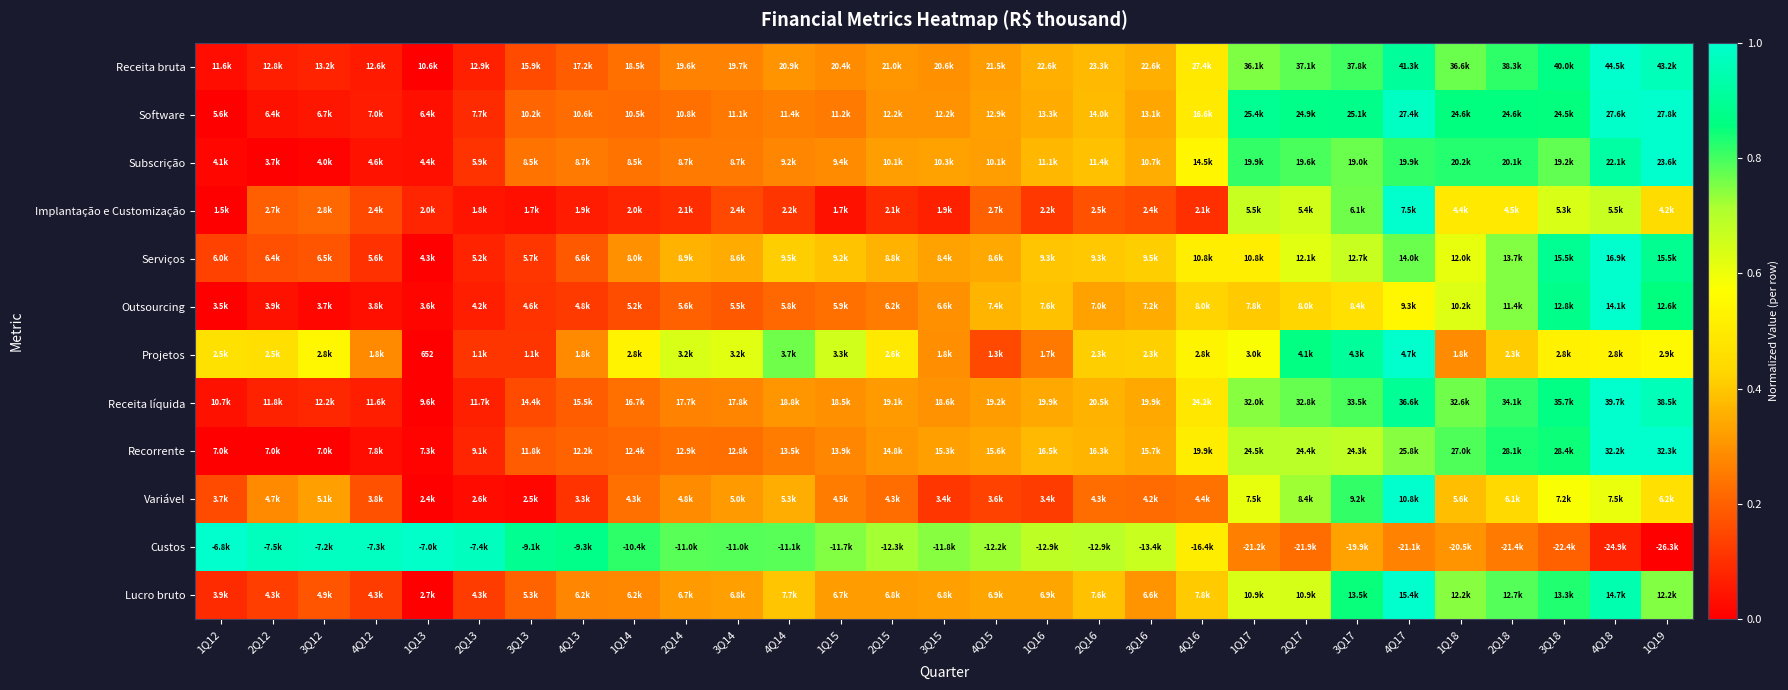

Rank the series at 2Q15 from lowest to highest value.

Implantação e Customização, Variável, Outsourcing, Software, Receita bruta, Recorrente, Receita líquida, Lucro bruto, Subscrição, Serviços, Projetos, Custos